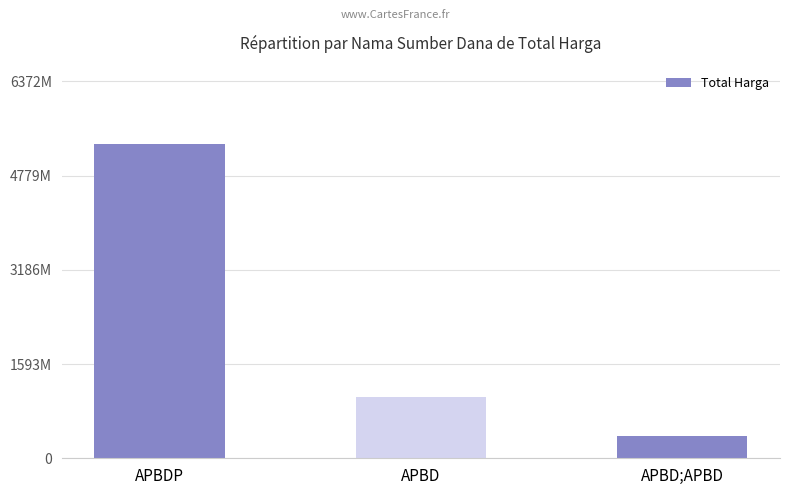

At which category does the chart reach its minimum across all series?

APBD;APBD